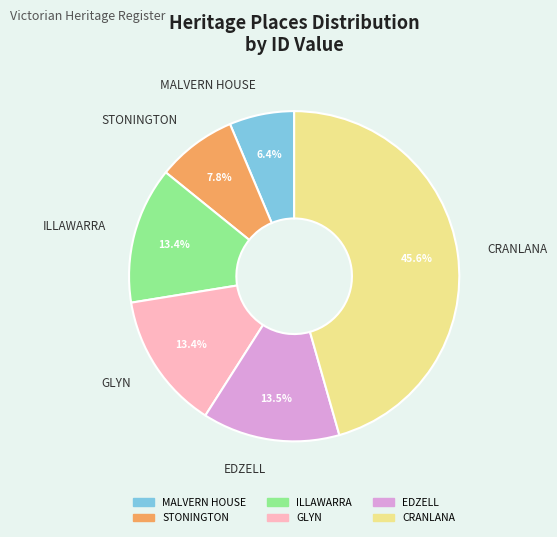

What percentage is the STONINGTON slice, to the nearest percent?

8%